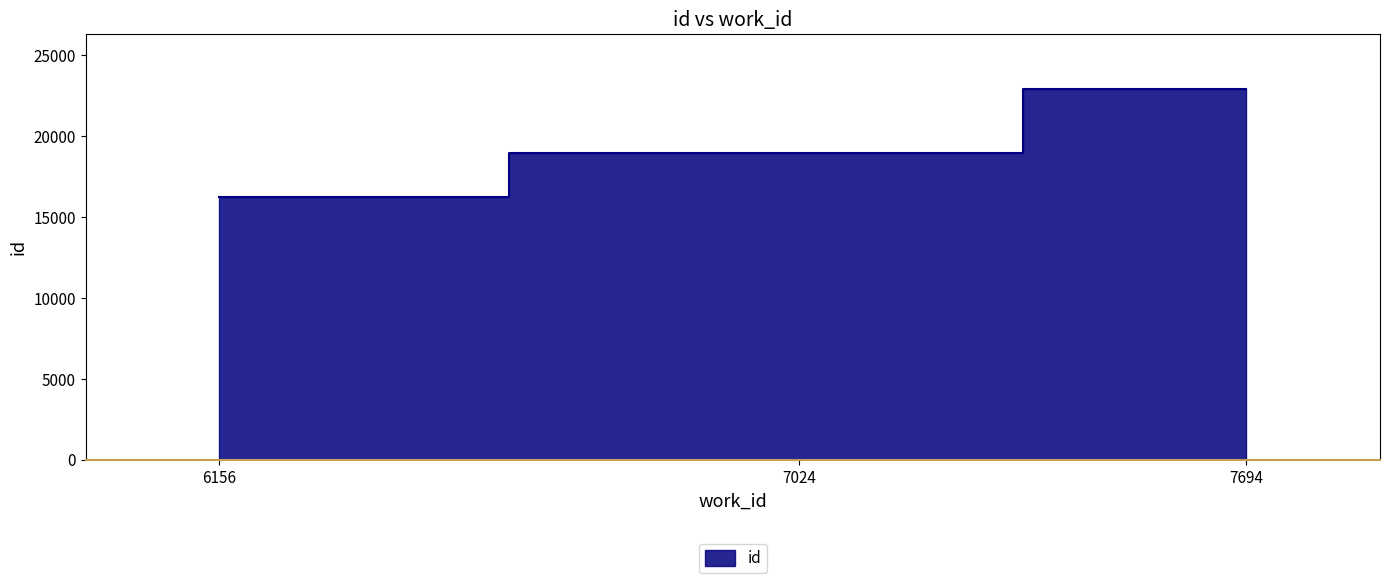

Reading left to right, extract all data points from this chart.

6156=16222	7024=18939	7694=22875